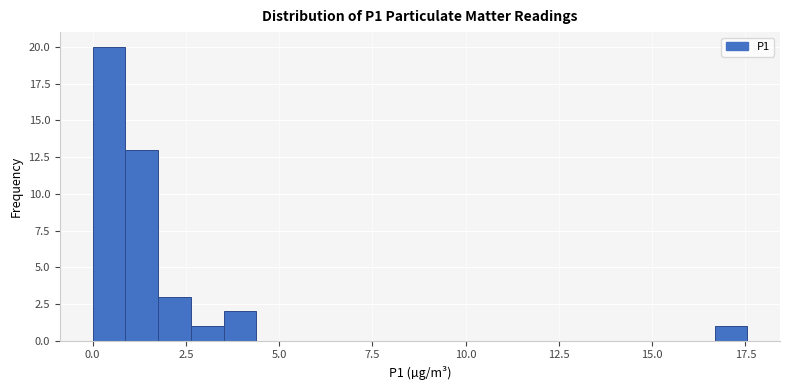

Around what value on the x-axis is the tallest bar? Give the approximate position of its centre, as read against the axis.

0.5